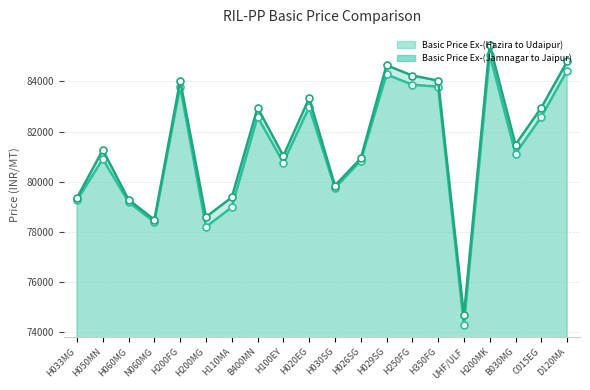

List the labels in order of Basic Price Ex-(Hazira to Udaipur) value, largest first.

H200MK, D120MA, H029SG, H250FG, H200FG, H350FG, H020EG, B400MN, C015EG, B030MG, H050MN, H026SG, H100EY, H030SG, H033MG, H060MG, H110MA, N060MG, H200MG, UHF/ULF